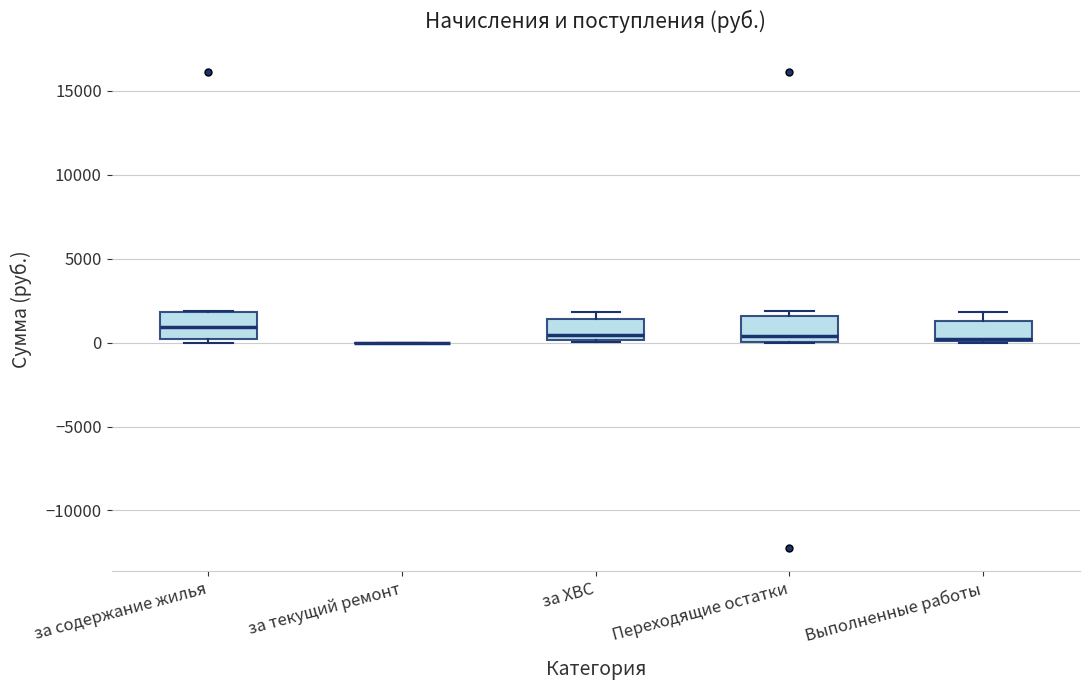

Reading left to right, transcribe this box plot: for each box, give where its median line is, the range the box spans, and where its two whiskers end, as read against the y-axis. The values are not printed on the chart, so give them approximately, as read against the axis.

за содержание жилья: median 1000, box 0 to 2000, whiskers 0 (just below the box's lower edge) to 2000
за текущий ремонт: box collapsed to a line at 0, whiskers 0 to 0
за ХВС: median 500, box 0 to 1500, whiskers 0 to 2000
Переходящие остатки: median 500, box 0 to 1500, whiskers 0 to 2000
Выполненные работы: median 0, box 0 to 1500, whiskers 0 to 2000